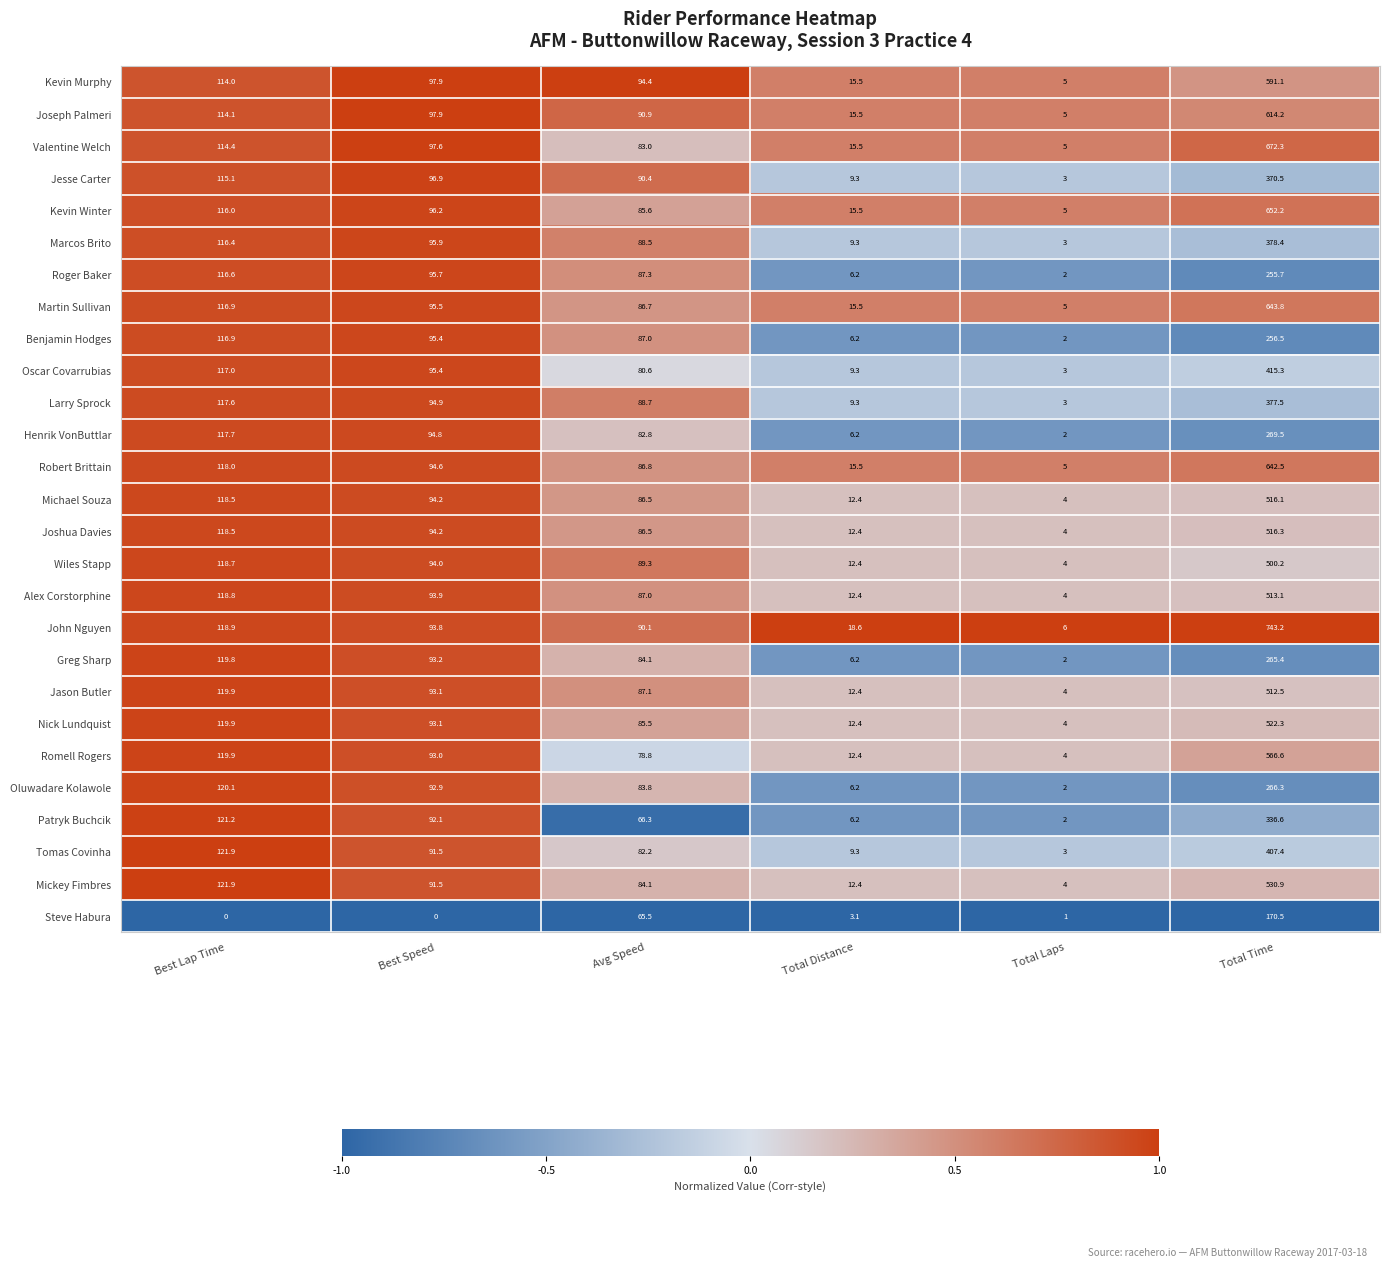

Is it true that Alex Corstorphine equals 4.1 at Total Distance?

False